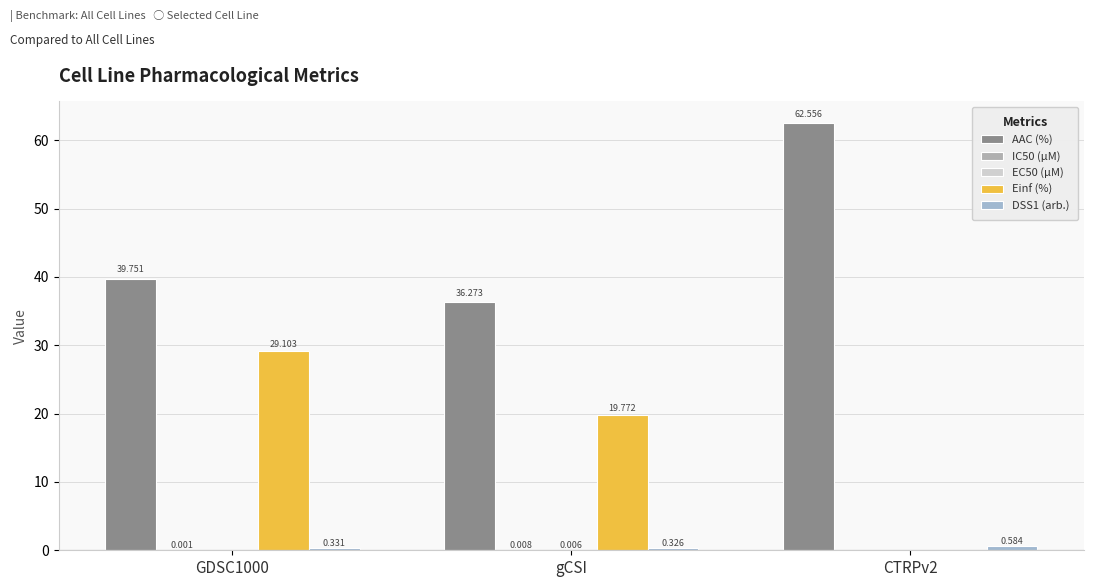

Reading left to right, what are all the values shown in this chart?

AAC (%): 39.8	36.3	62.6
IC50 (µM): 0.0	0.0	0.0
EC50 (µM): 0.0	0.0	0.0
Einf (%): 29.1	19.8	0.0
DSS1 (arb.): 0.3	0.3	0.6